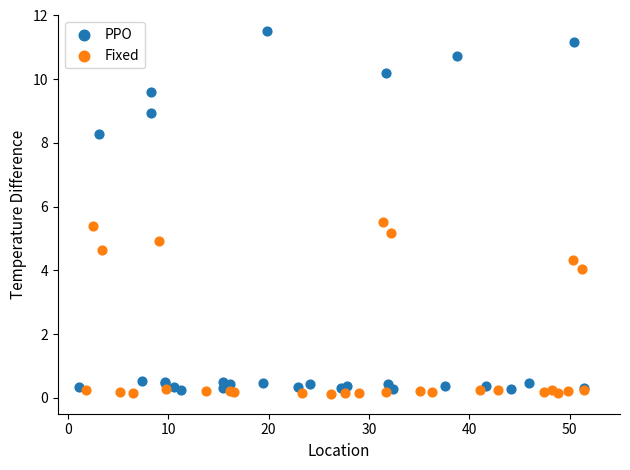

Which series has the widest spread of Y values?

PPO